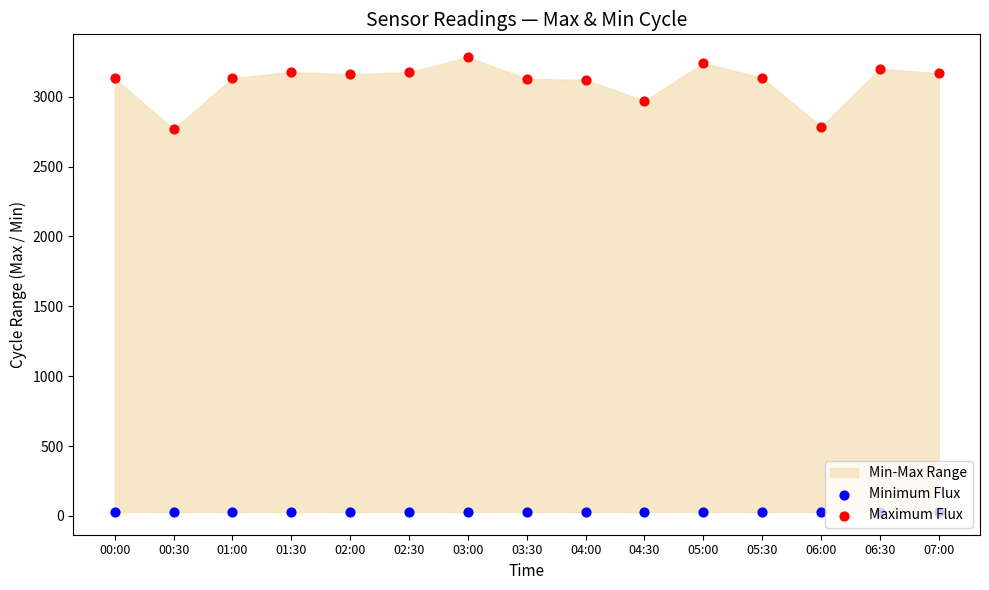

What are all the series names shown in the legend?

Minimum Flux, Maximum Flux